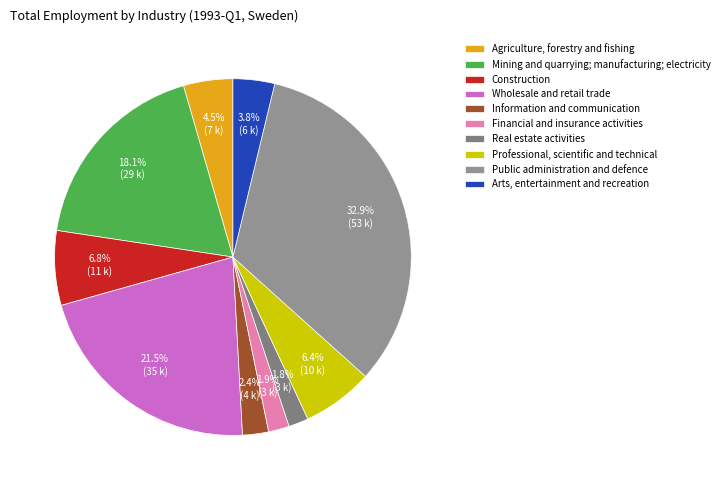

Combined, what portion of the pie is Professional, scientific and technical and Wholesale and retail trade?

27.9%